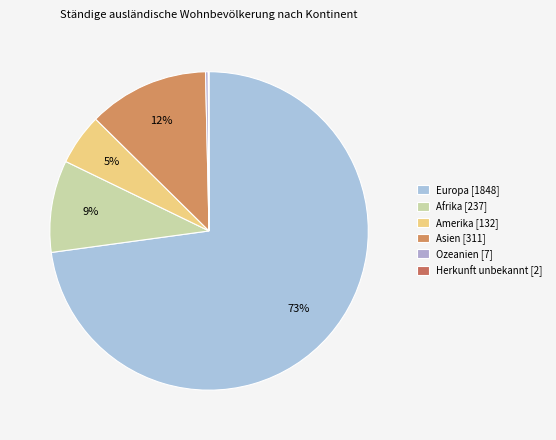

To the nearest percent, what portion does Europa represent?

73%